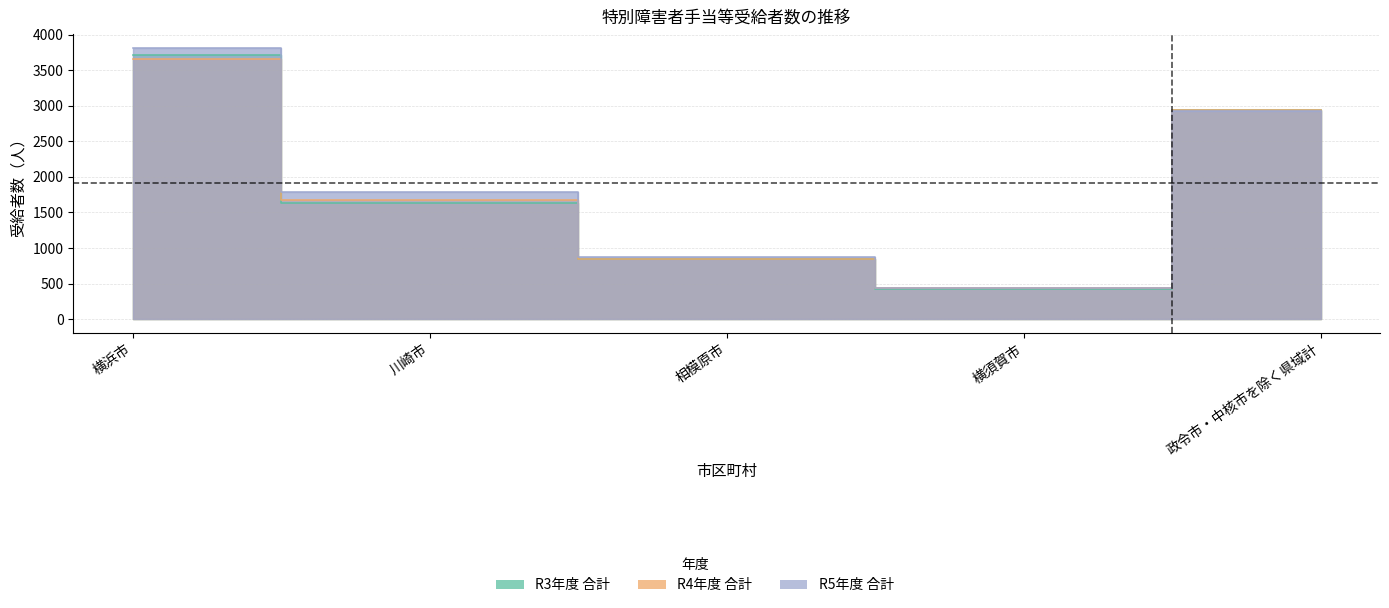

Is it true that 特別障害者手当 R4 equals 867 at 相模原市?

True